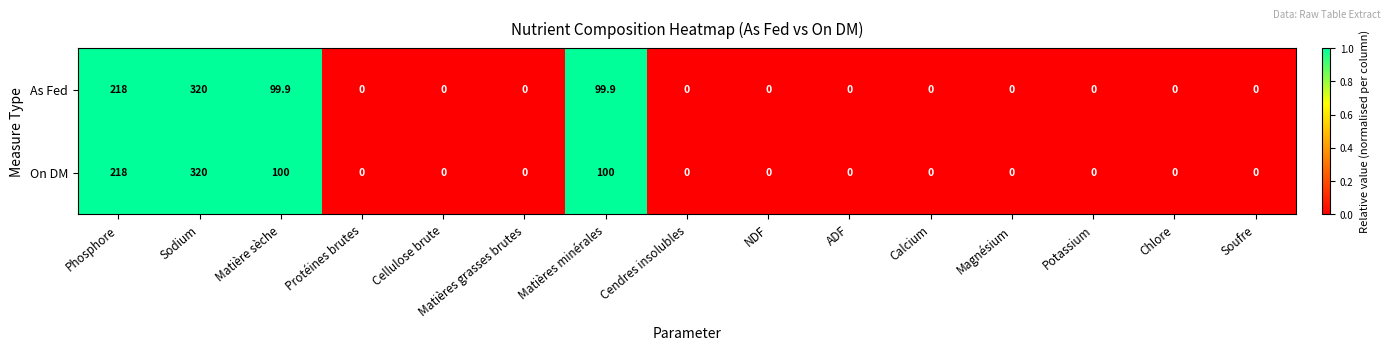

At which label is On DM closest to 160?

Phosphore